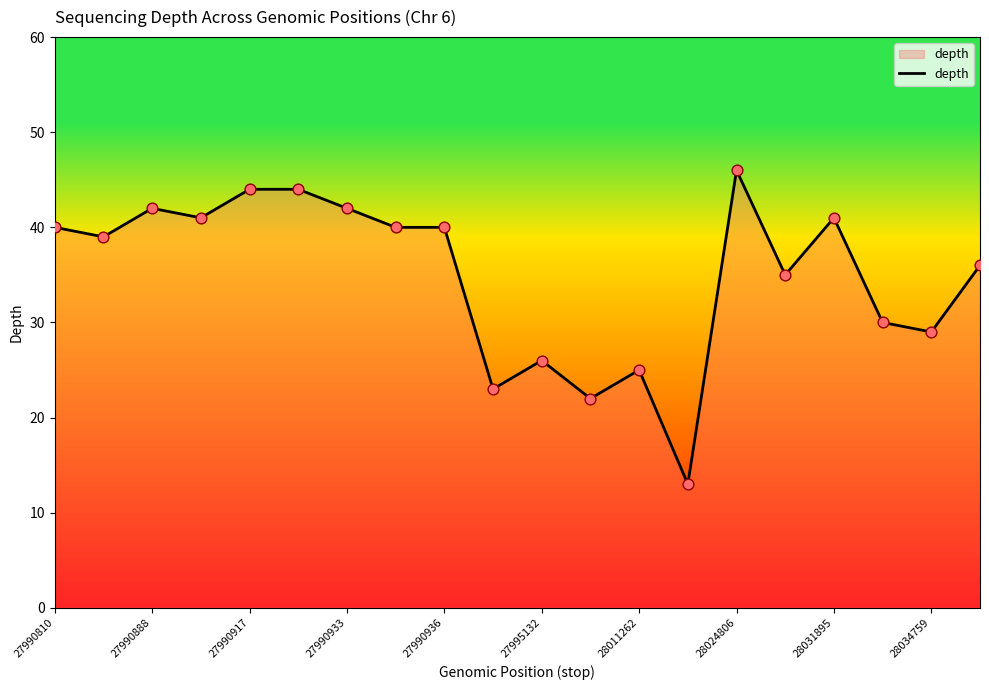

What is the smallest value displayed?

13